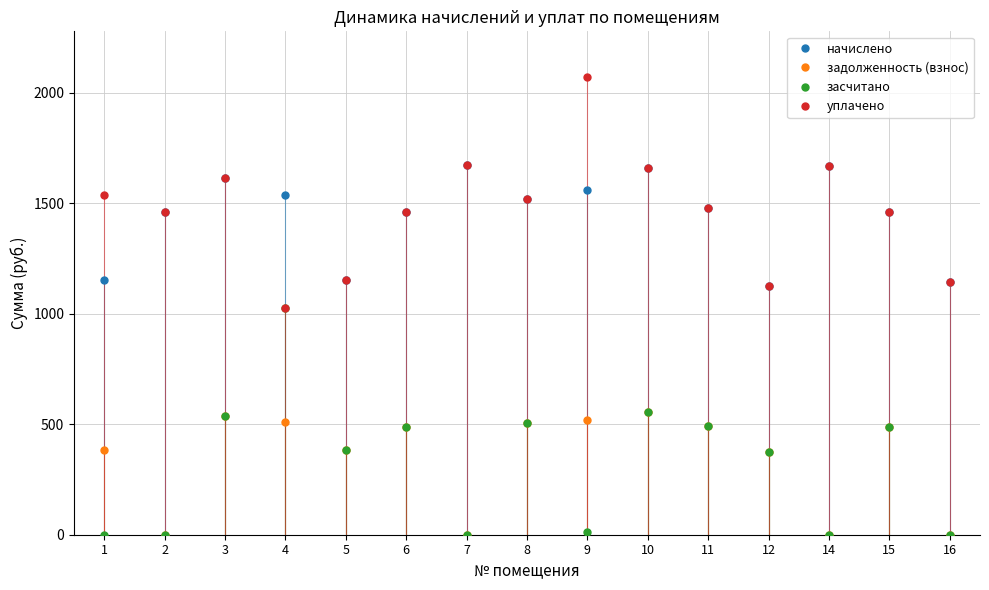

True or false: засчитано and начислено cross at least once.

False